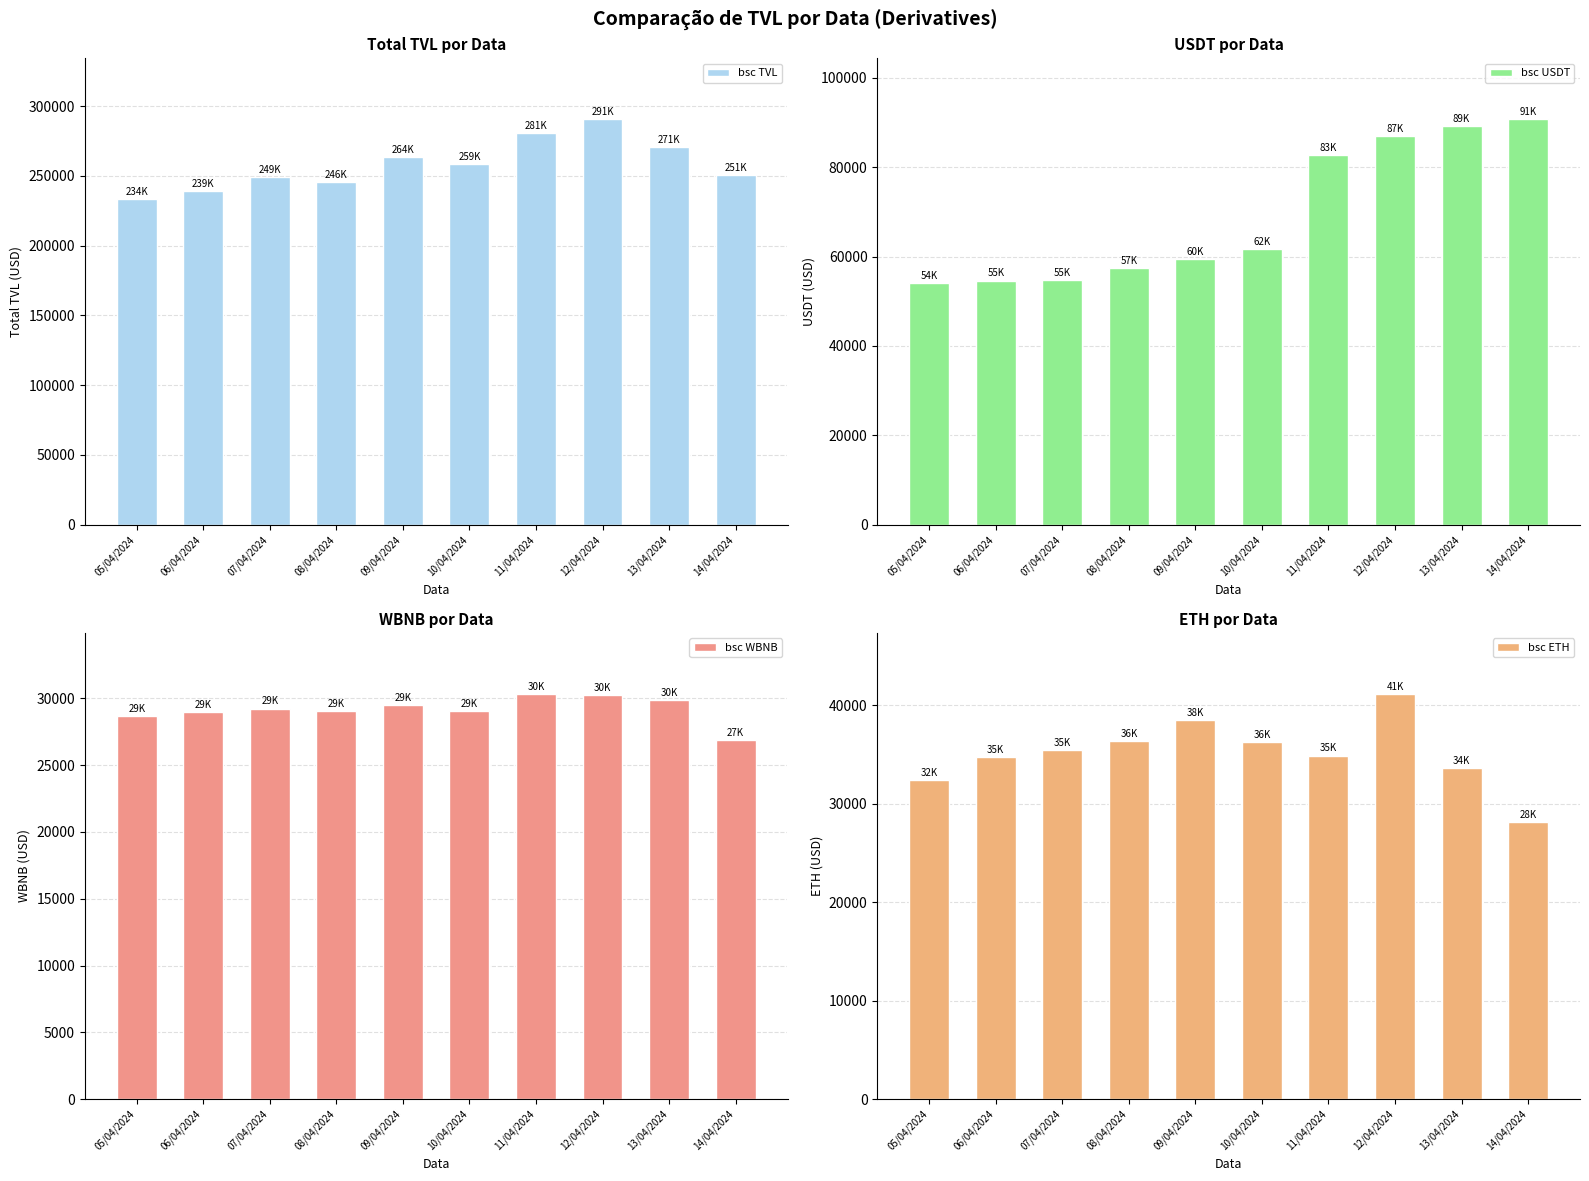

What is the label of the 2nd bar from the right?

13/04/2024